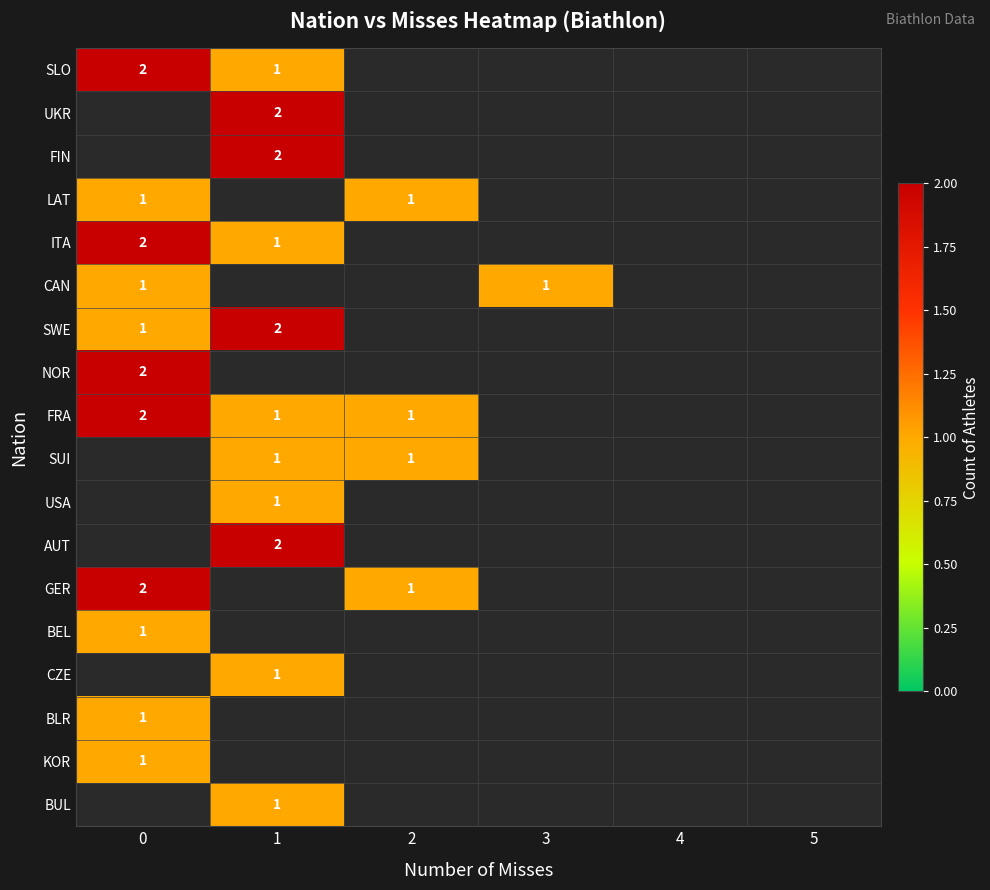

At how many categories does at least one series exceed 1?

2